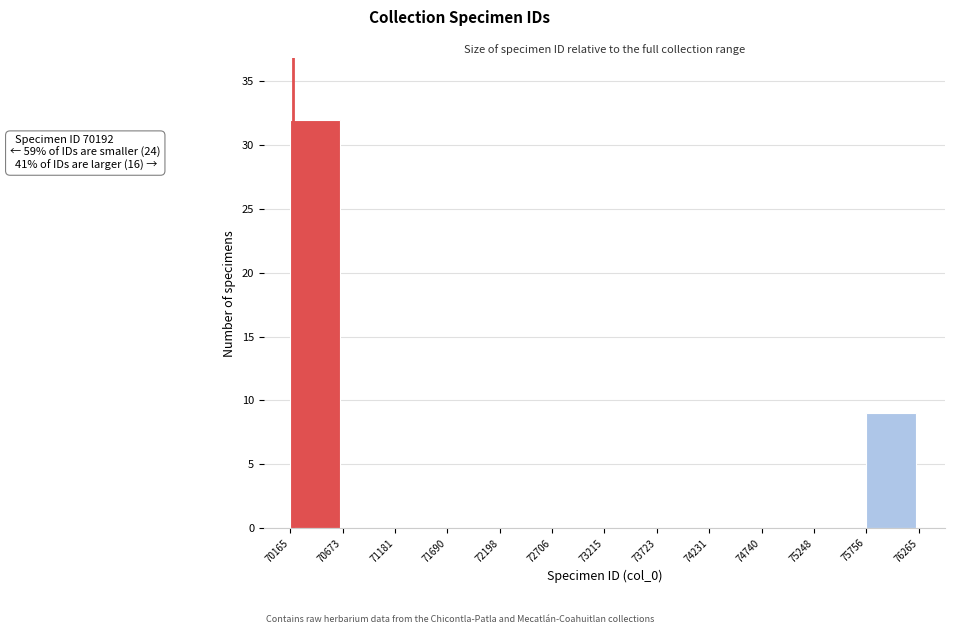

Over which range of the x-axis is the bar tallest?

70165 to 70673